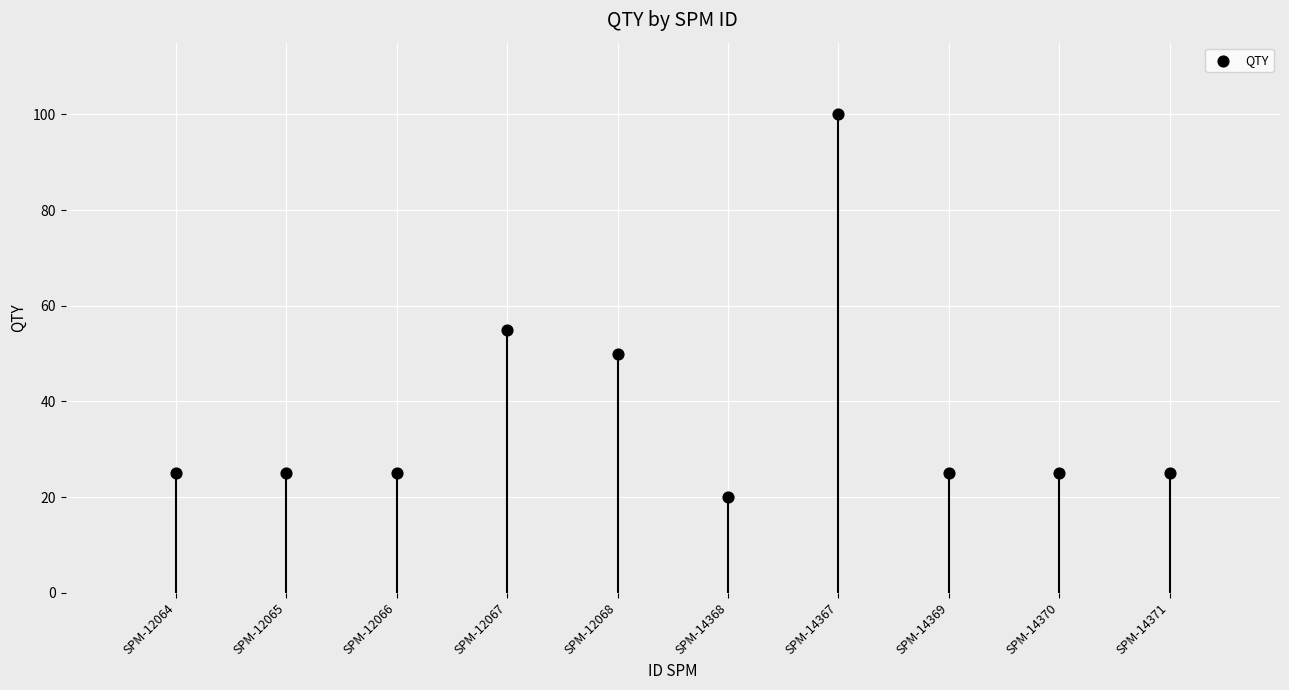

What is the average X value?

6